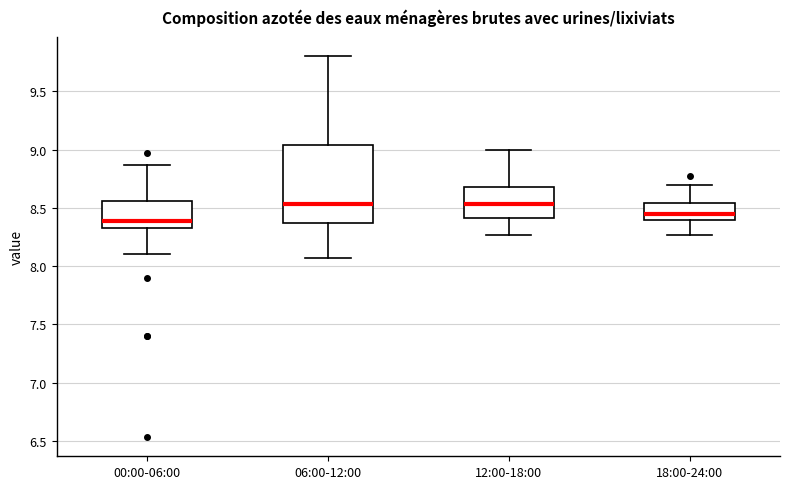

Comparing the boxes themselves (not the whiskers), which one is the tallest?

06:00-12:00